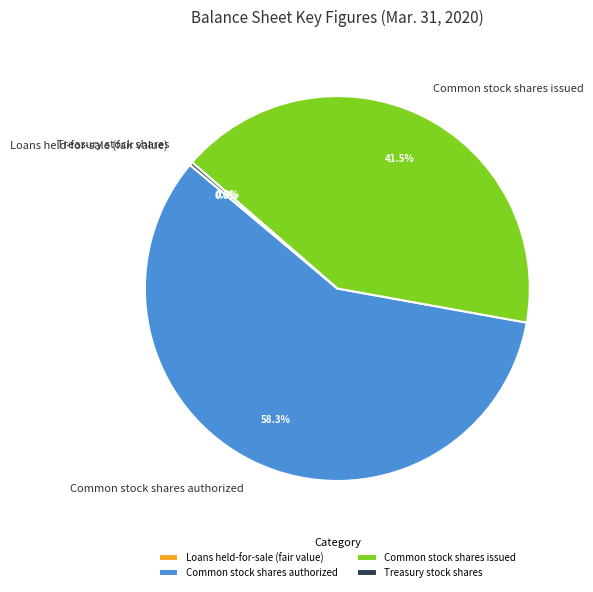

What portion of the pie excludes Common stock shares issued?

58.5%